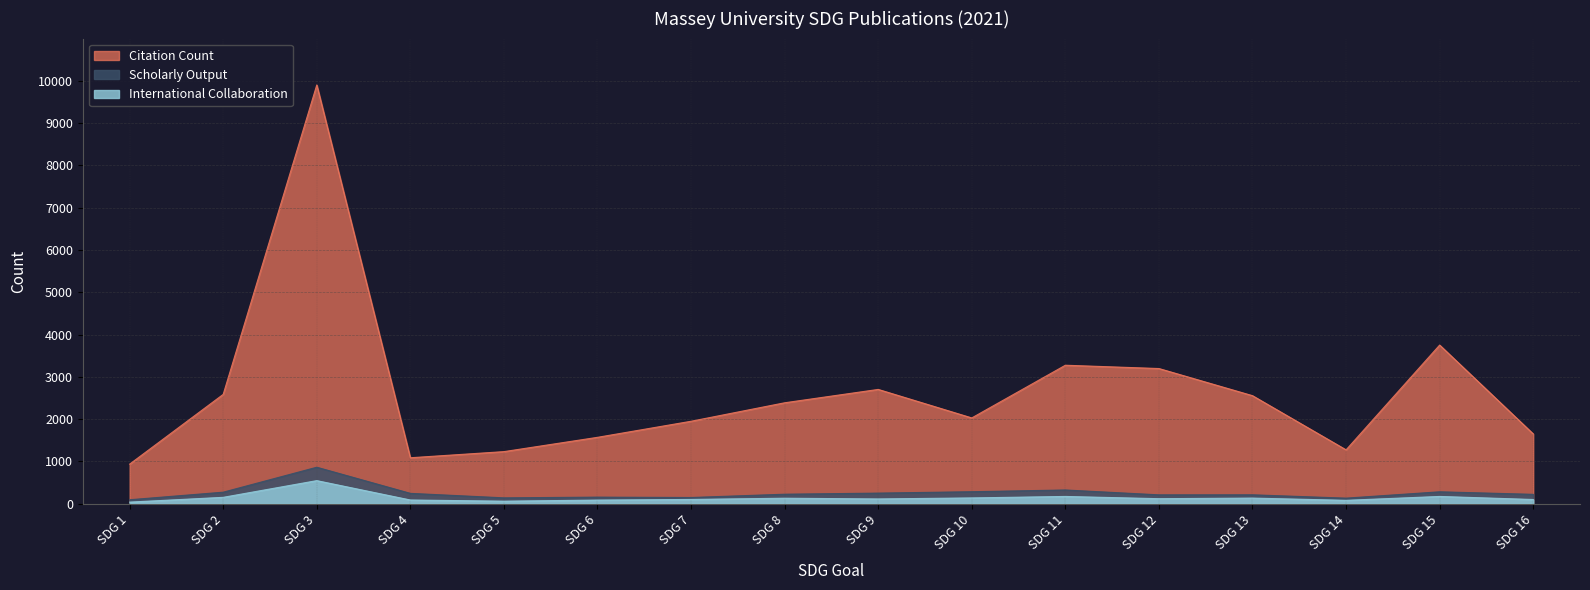

What is the difference between the maximum and minimum values in the Scholarly Output series?

769